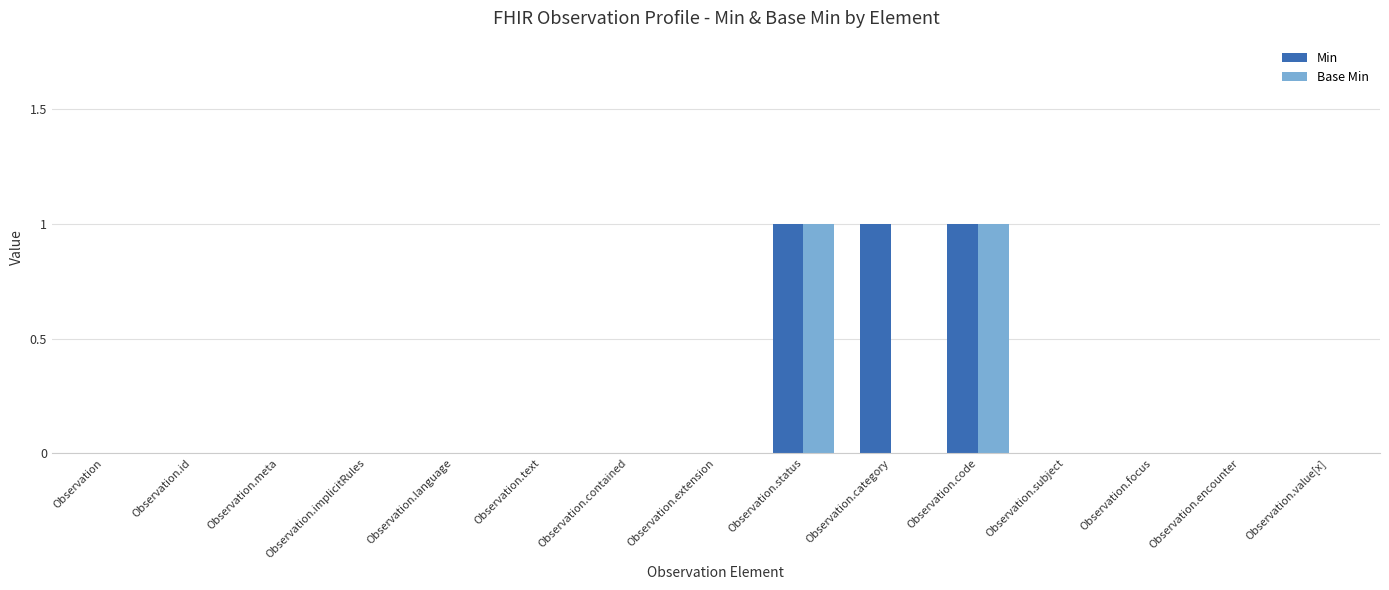

Is the value of Min at Observation.code greater than the value of Base Min at Observation.category?

Yes